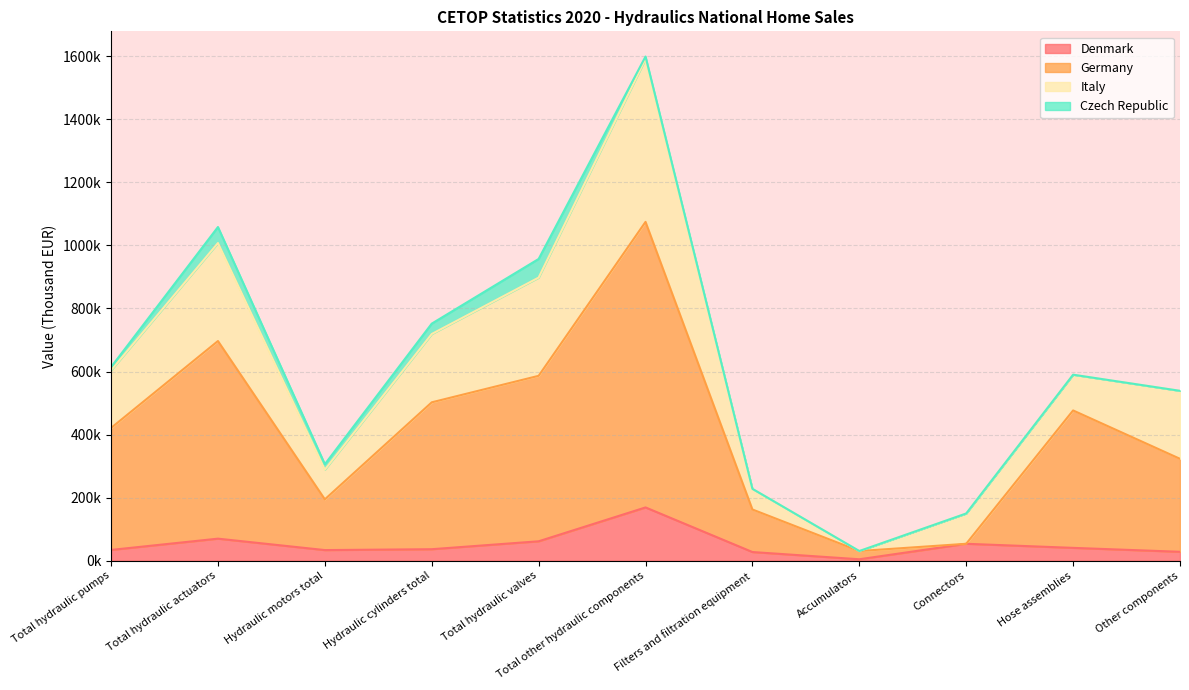

At which label does Germany reach its minimum?

Accumulators